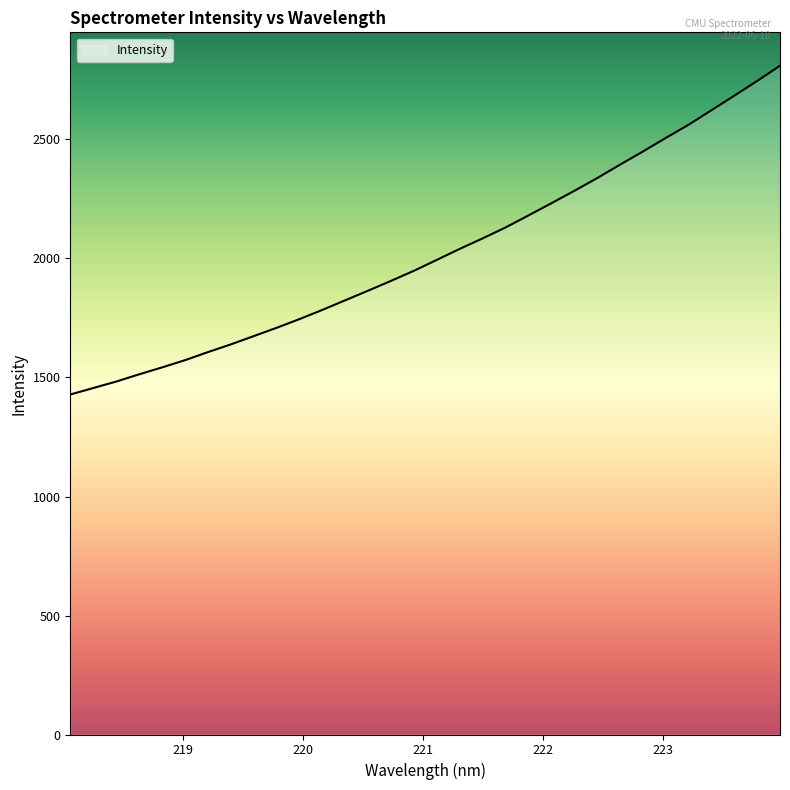

What is the smallest value displayed?

1428.5